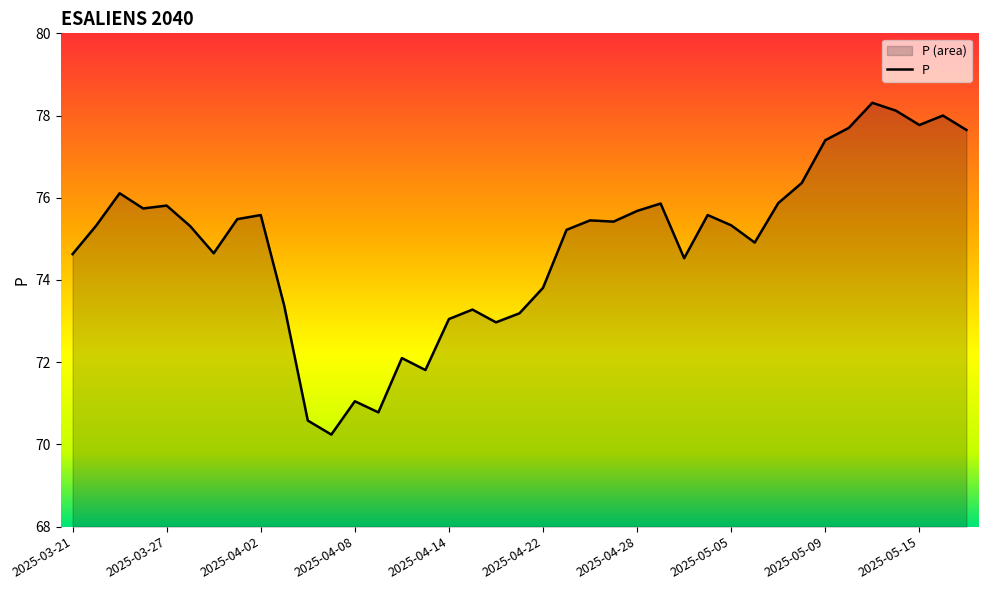

What is the maximum value shown in the chart?

78.3